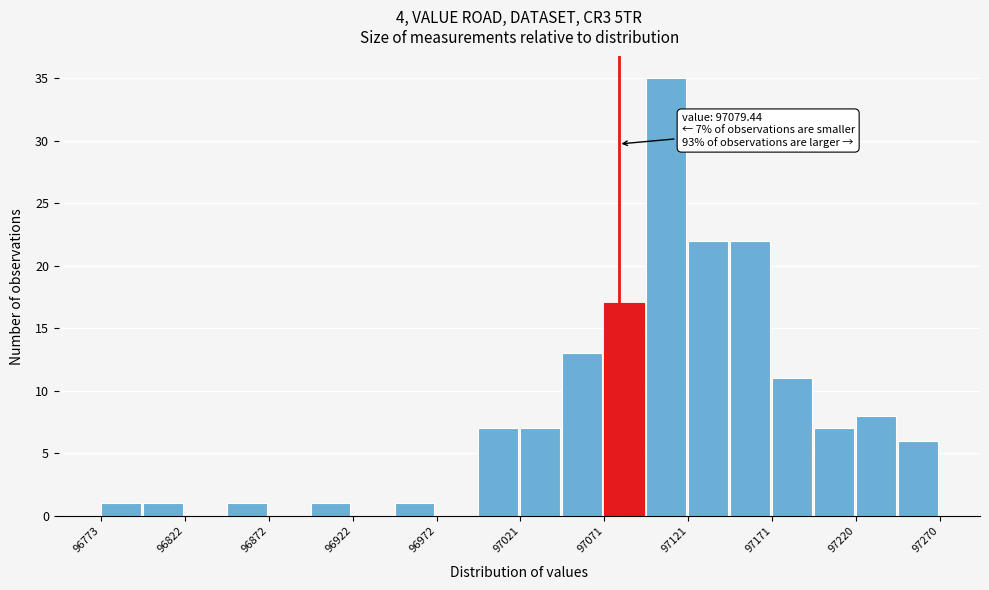

Over which range of the x-axis is the bar tallest?

97095 to 97120